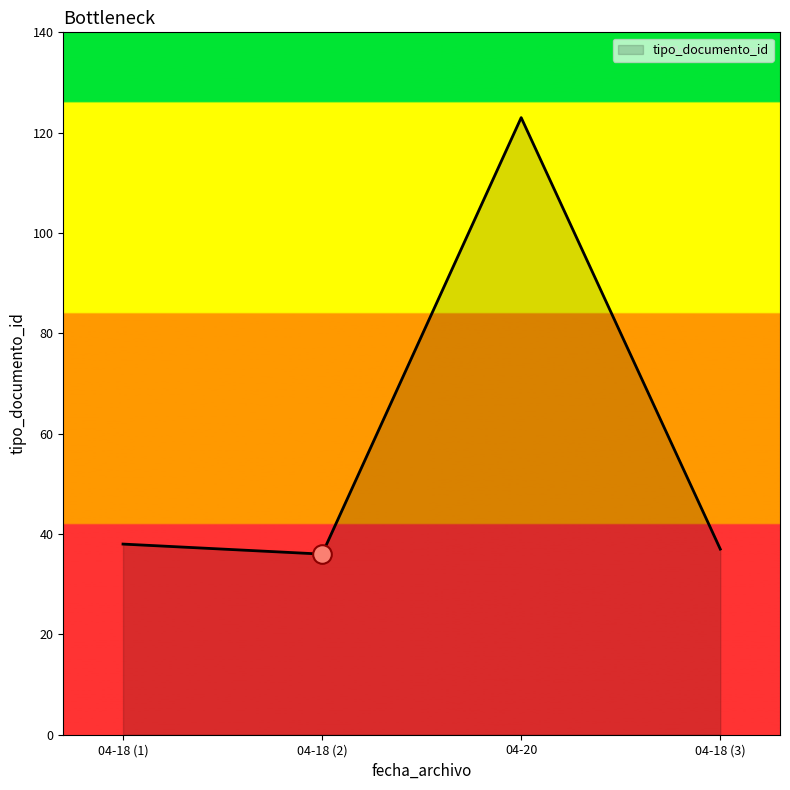

Approximately how many times larger is the value at 04-18 (2) compared to 04-20?

0.3